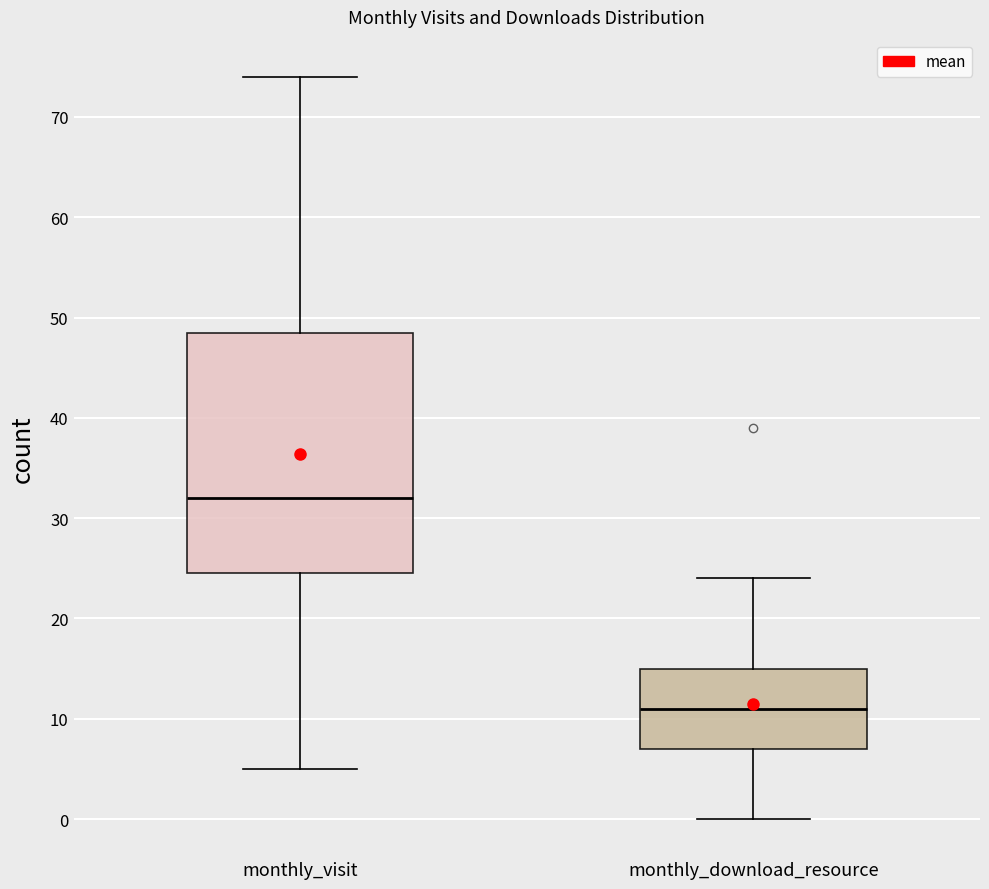

Reading left to right, transcribe this box plot: for each box, give where its median line is, the range the box spans, and where its two whiskers end, as read against the y-axis. The values are not printed on the chart, so give them approximately, as read against the axis.

monthly_visit: median 32, box 25 to 49, whiskers 5 to 74
monthly_download_resource: median 11, box 7 to 15, whiskers 0 to 24